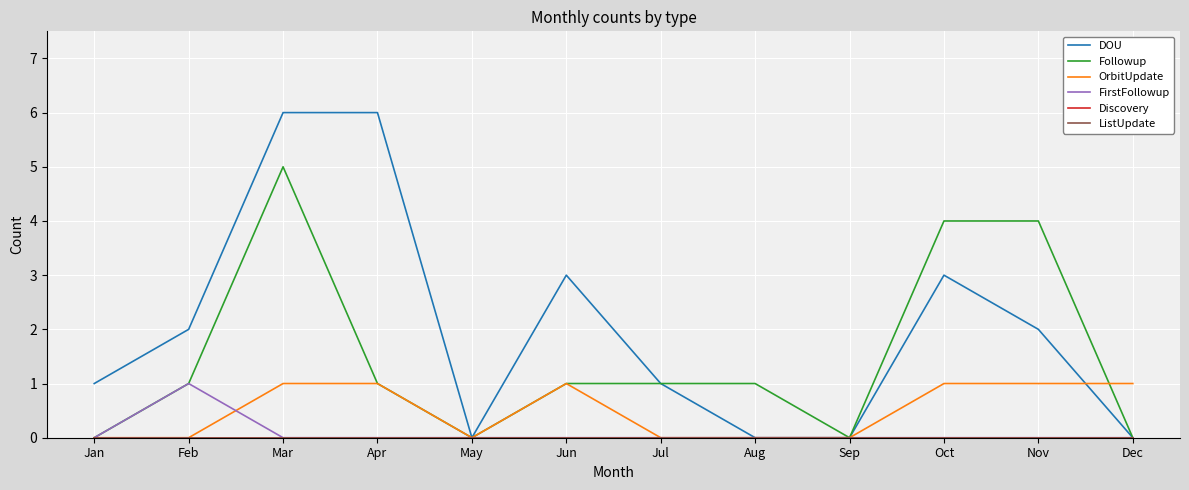

Does the chart have visible grid lines?

Yes